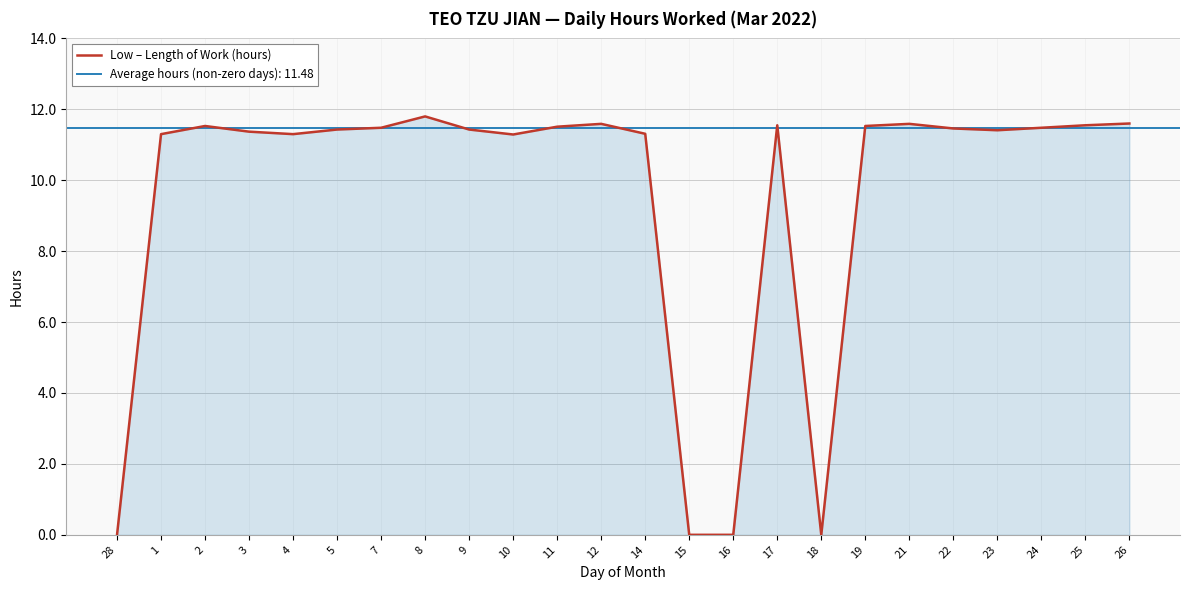

Which has a higher value, 26 or 7?

26